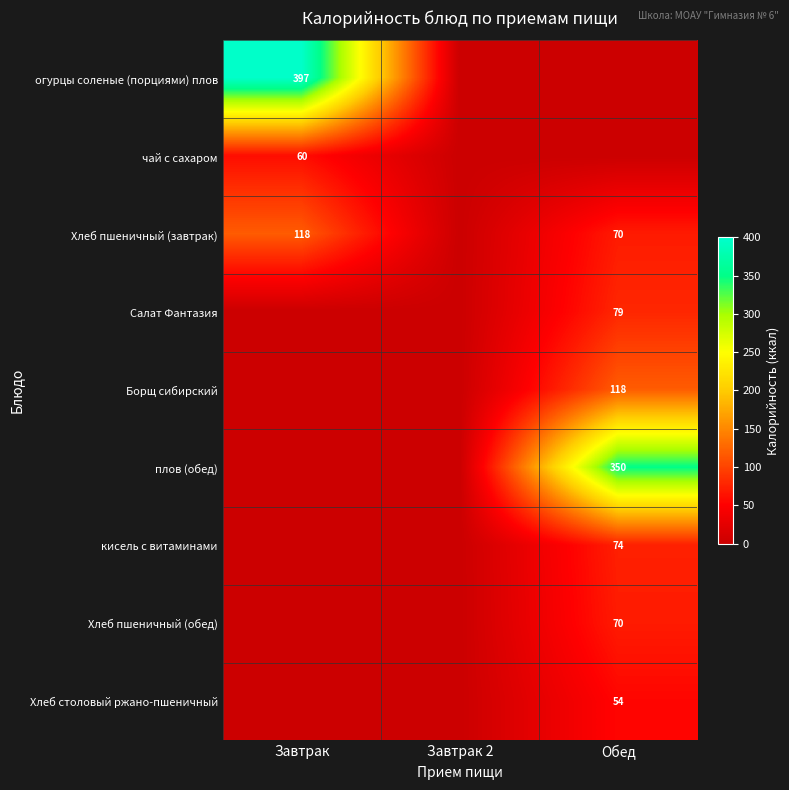

Is the value of Хлеб пшеничный (завтрак) at Завтрак greater than the value of кисель с витаминами at Обед?

Yes